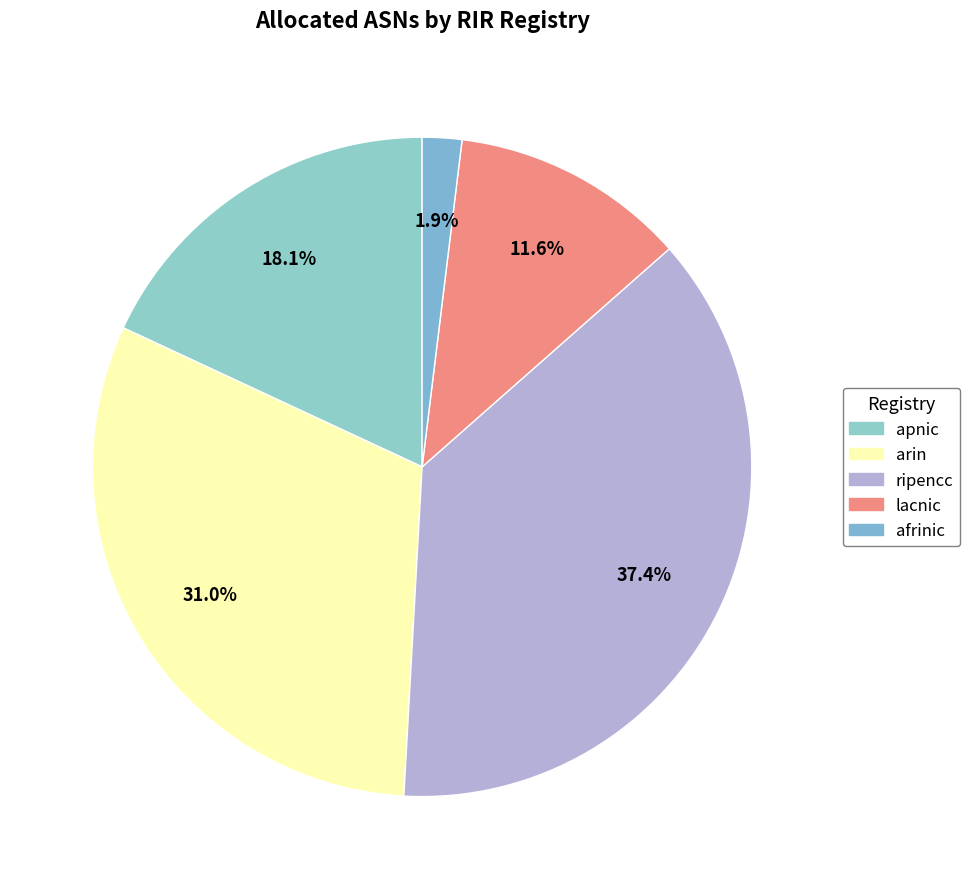

To the nearest percent, what percentage of the pie is arin?

31%